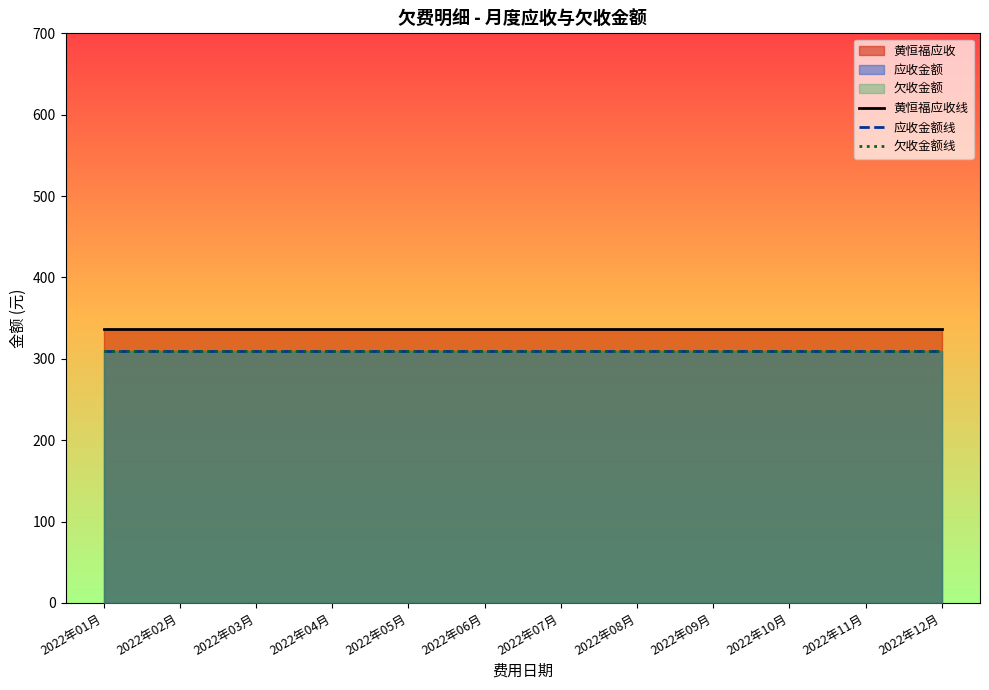

True or false: 黄恒福应收线 has a value of 73.4 at 2022年06月.

False